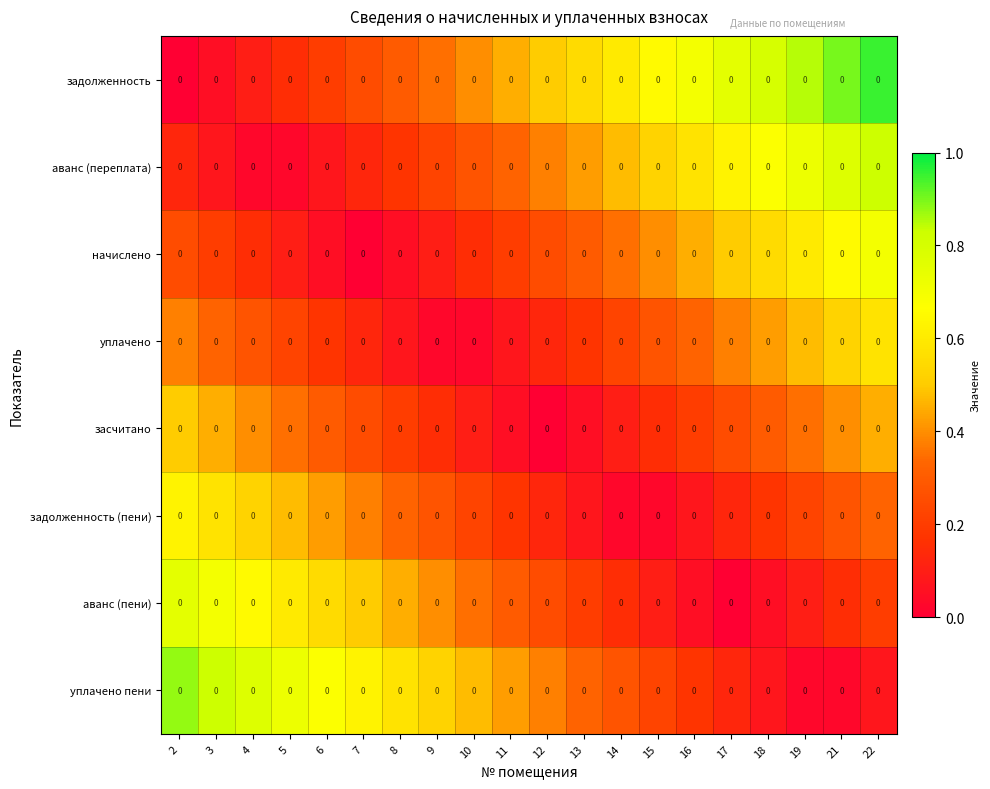

At which label does задолженность (пени) reach its peak?

2